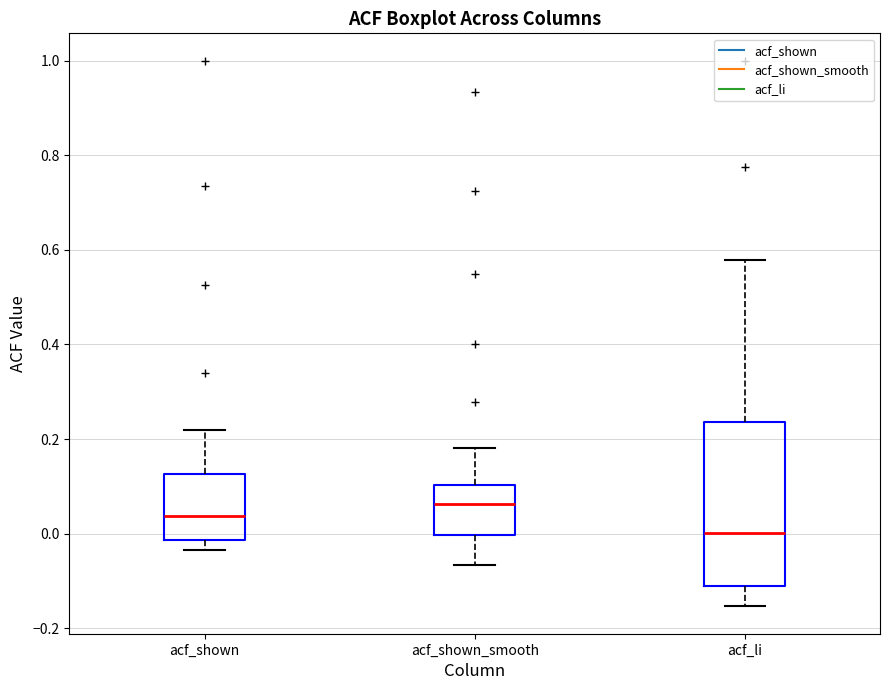

Reading left to right, read every box against the y-axis: the position of its median line, the range the box covers, and the ends of its whiskers. The values are not printed on the chart, so give them approximately, as read against the axis.

acf_shown: median 0.04, box -0.02 to 0.12, whiskers -0.04 to 0.22
acf_shown_smooth: median 0.06, box 0.00 to 0.10, whiskers -0.06 to 0.18
acf_li: median 0.00, box -0.12 to 0.24, whiskers -0.16 to 0.58